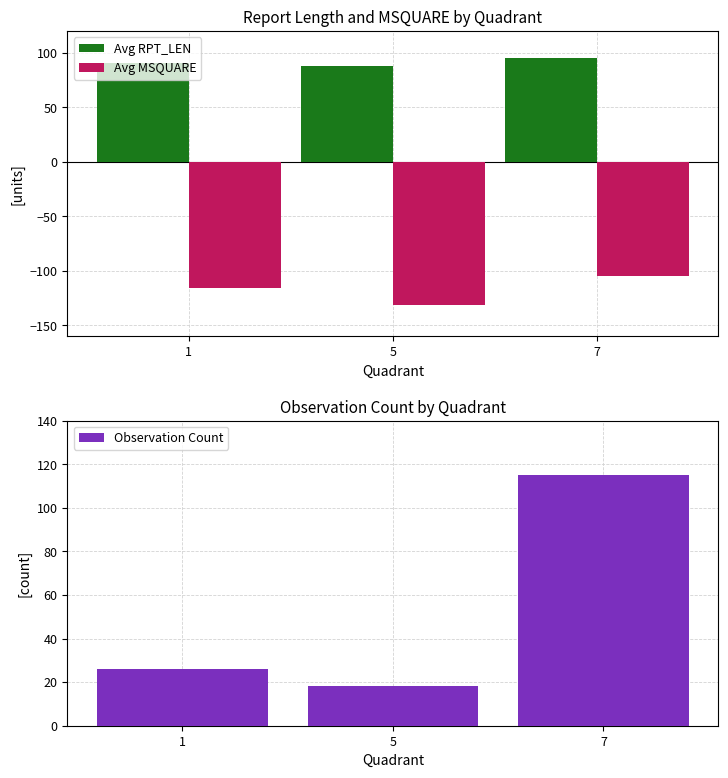

Reading left to right, what are all the values shown in this chart?

Avg RPT_LEN: 91	88	95
Avg MSQUARE: -116	-131	-105
Observation Count: 26	18	115